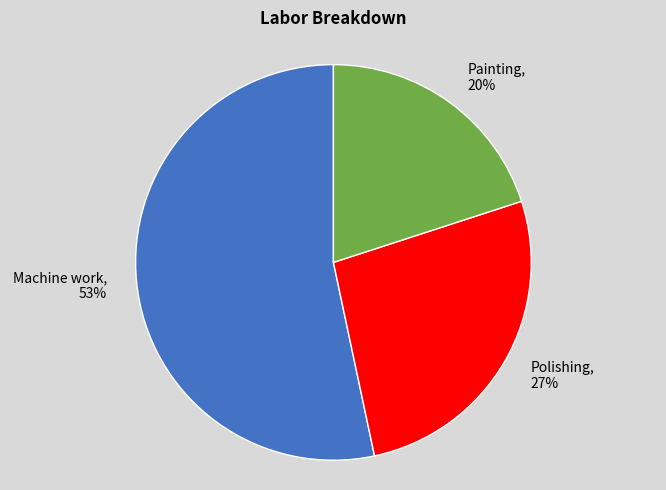

Which has a higher value, Painting or Polishing?

Polishing